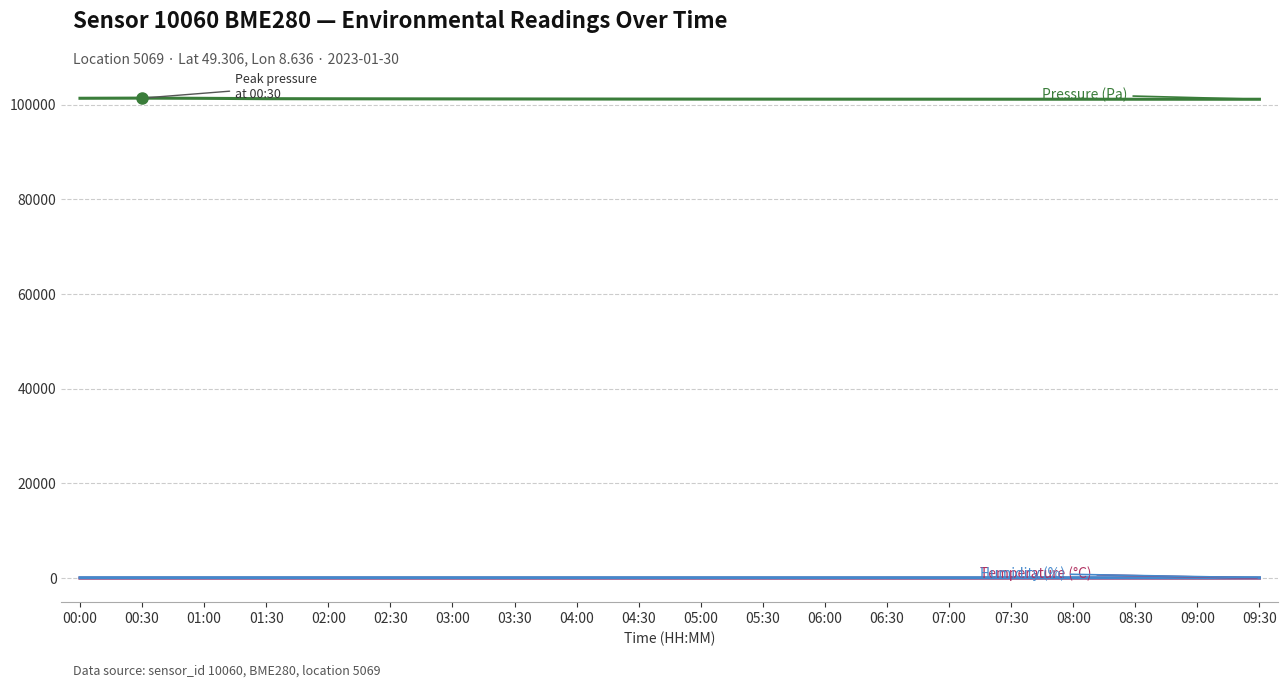

What is the smallest value displayed?

0.1